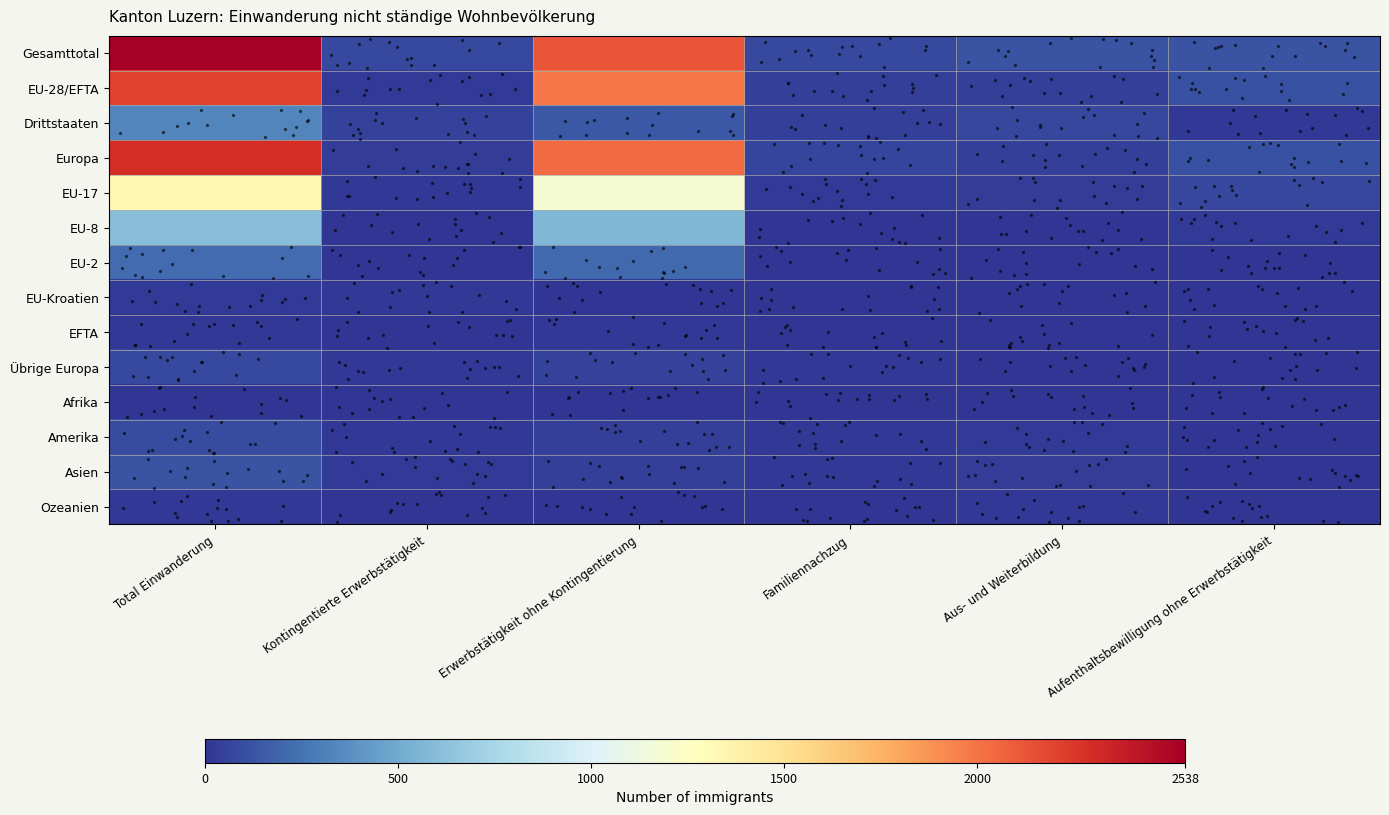

How many data points does each series have?

6